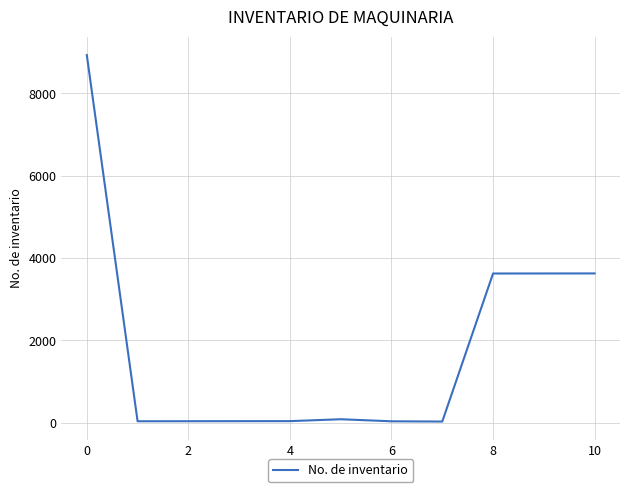

What is the minimum value shown in the chart?

32